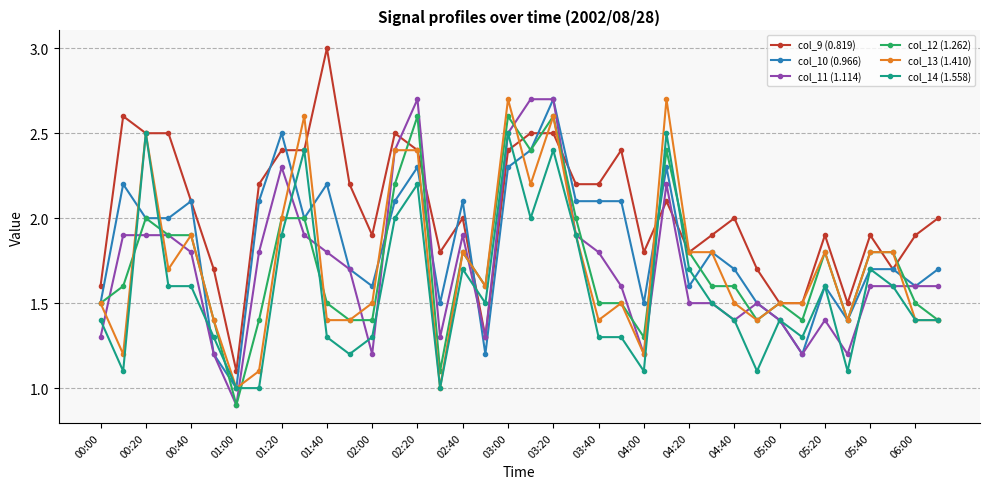

Which series has the widest spread of values?

col_9 (0.819)